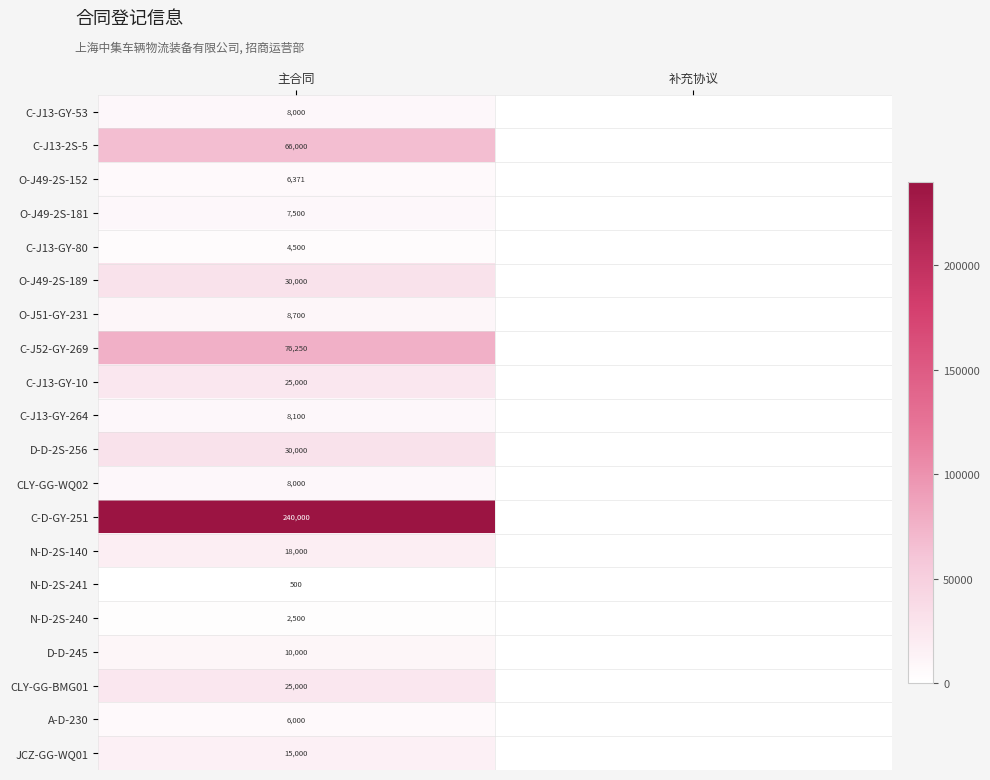

Is it true that N-D-2S-241 equals 500 at 主合同?

True